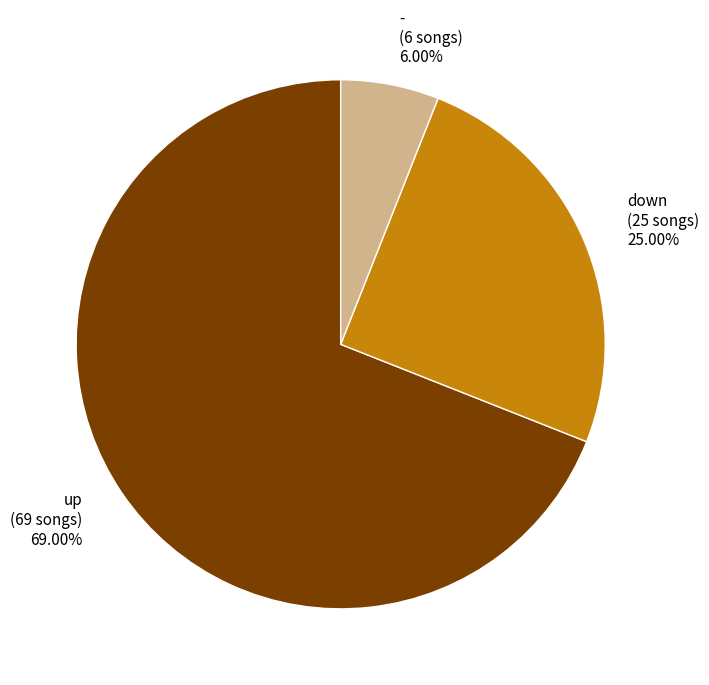

What is the ratio of the value at down to the value at -?

4.2